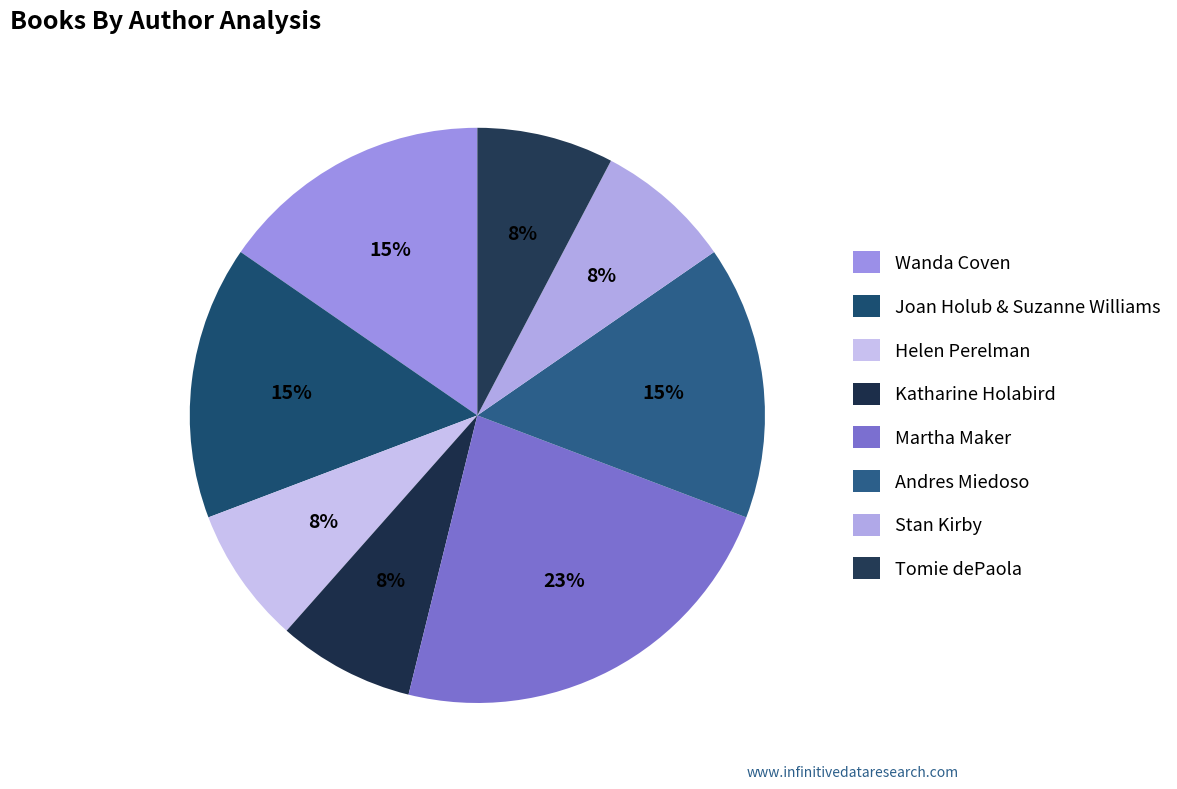

Count the number of slices in the pie.

8